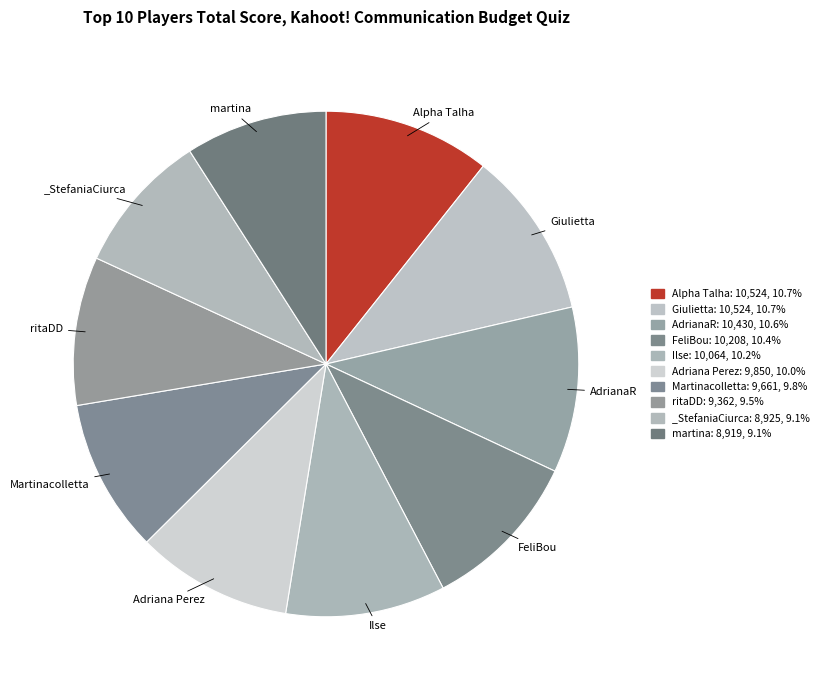

How many slices are in this pie chart?

10